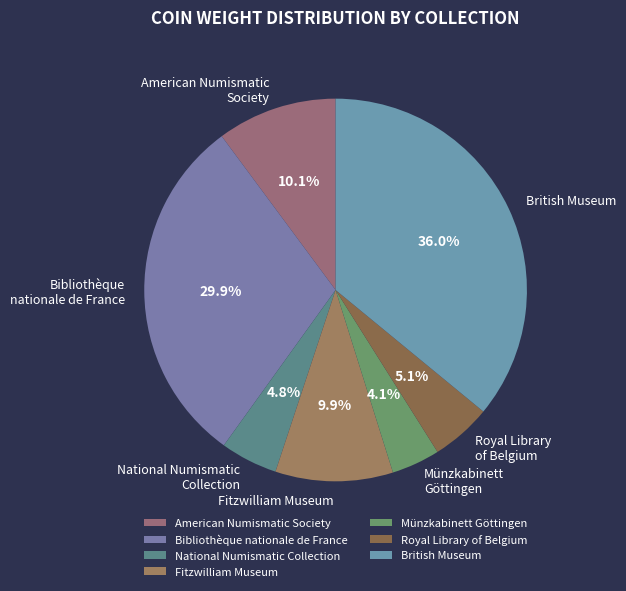

What percentage is NOT represented by Bibliothèque nationale de France?

70.1%